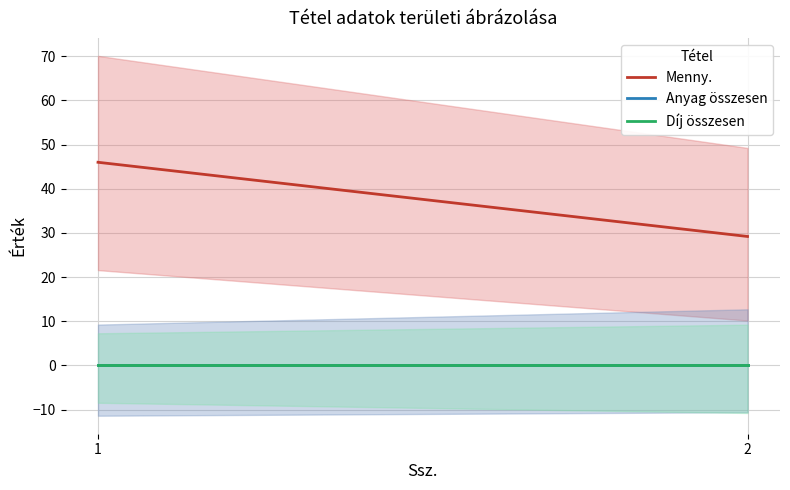

True or false: Anyag összesen has a value of 0.0 at 1.

True